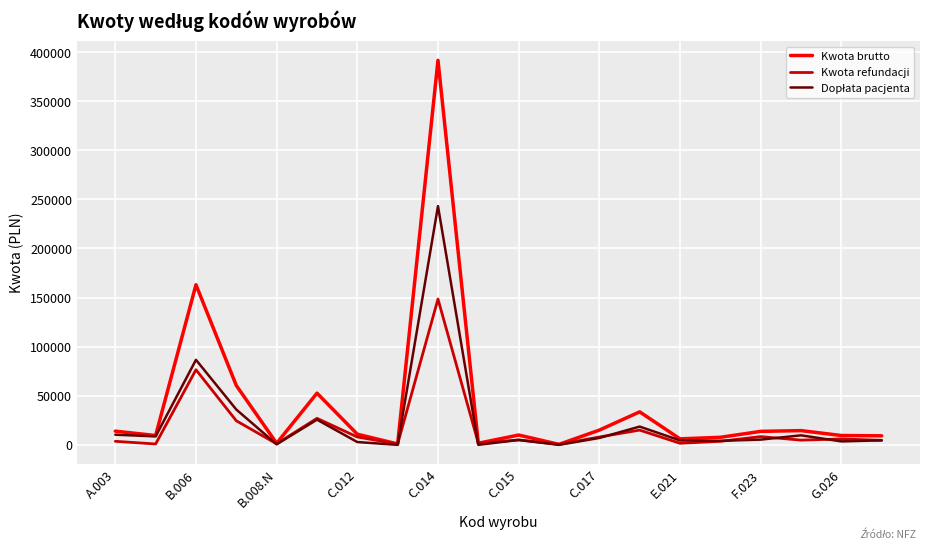

Which series has the largest total across all categories?

Kwota brutto